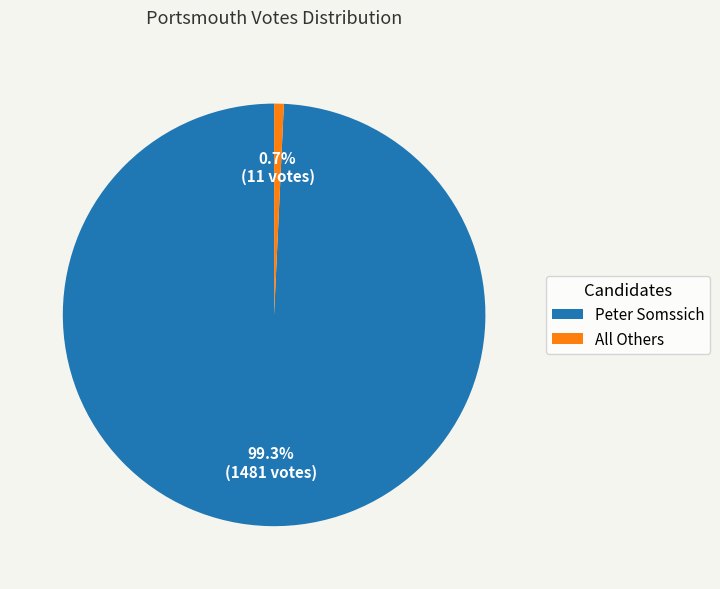

What is the largest slice in the pie chart?

Peter Somssich